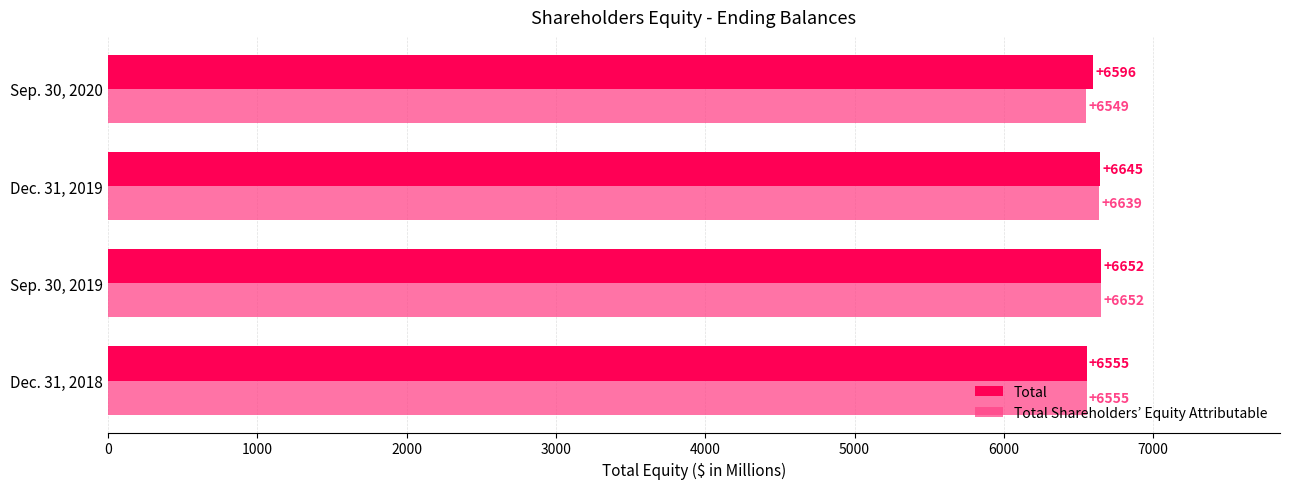

The value of Total Shareholders’ Equity Attributable at Dec. 31, 2018 is 6555. True or false?

True